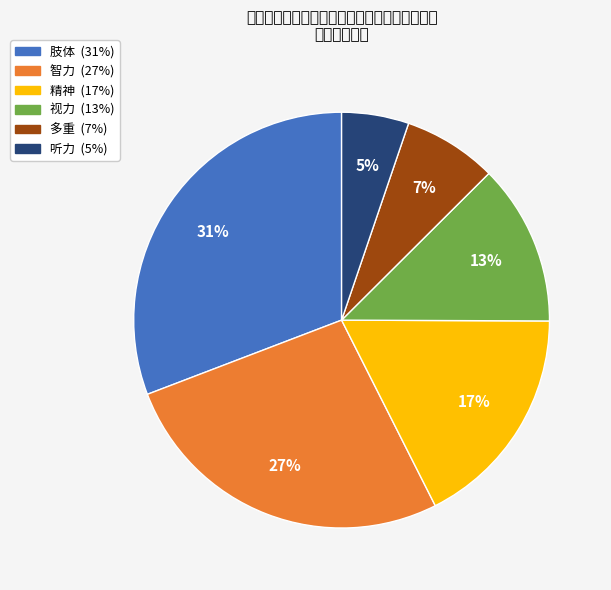

To the nearest percent, what is the average slice percentage?

17%